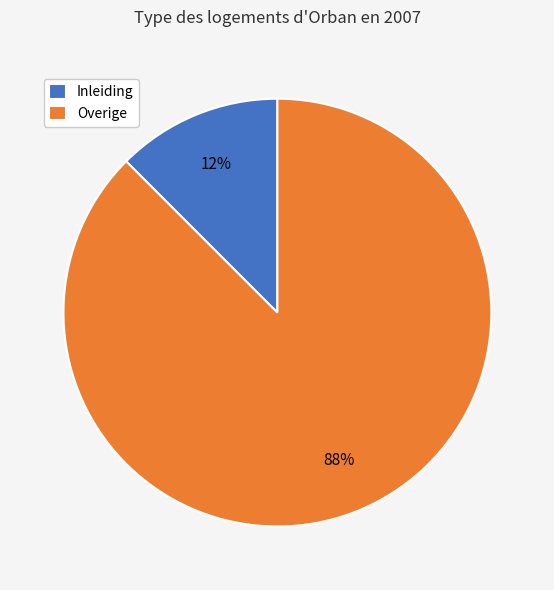

Which category has the smallest portion of the pie?

Inleiding